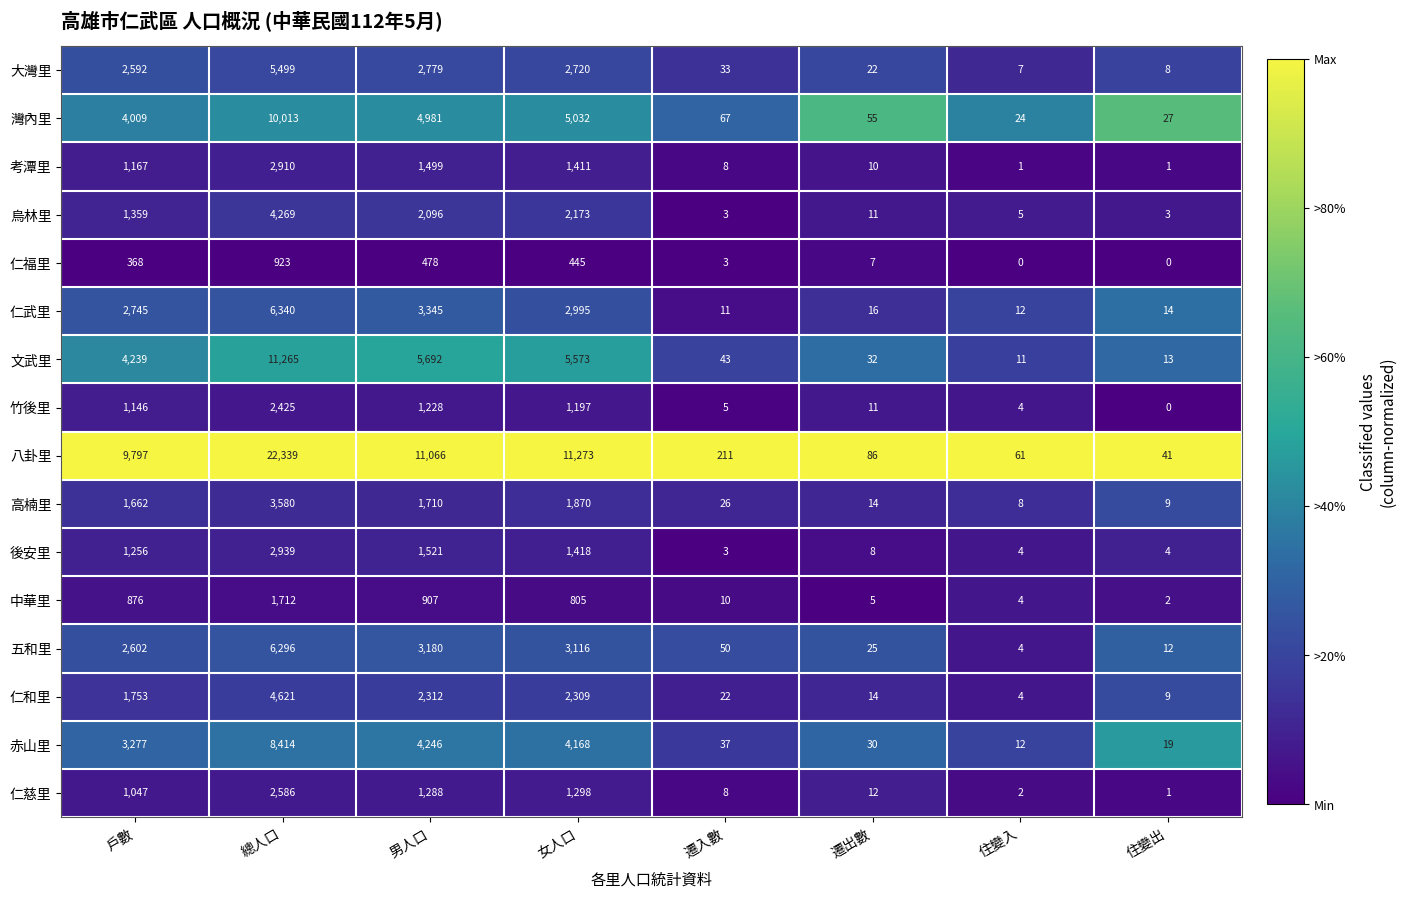

What is the difference between the 仁福里 values at 戶數 and 總人口?

555